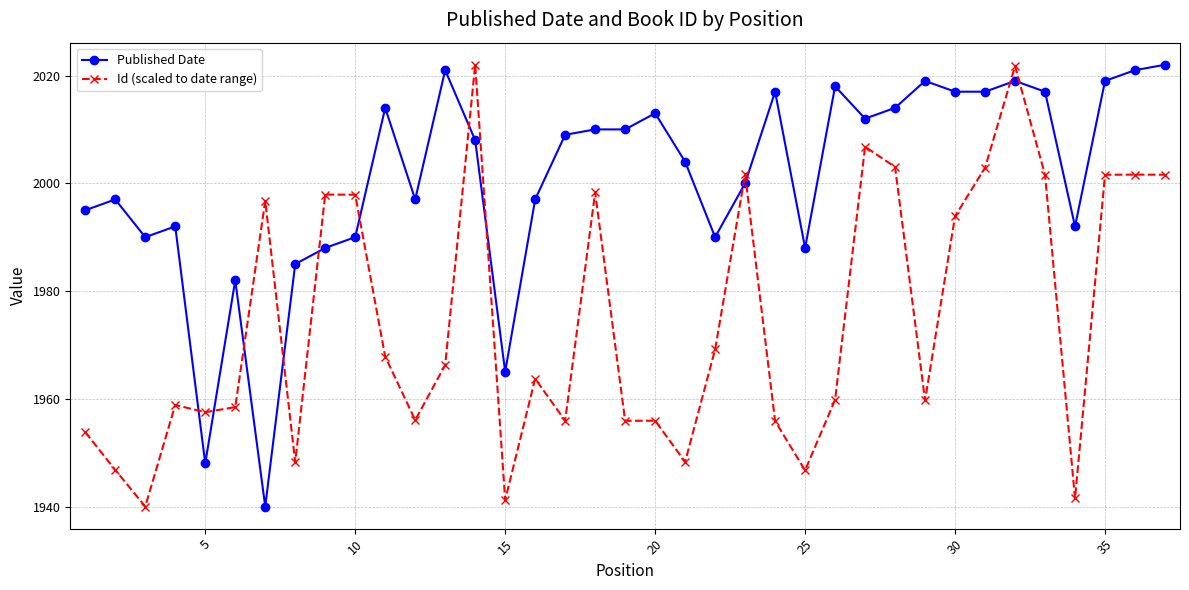

Which series has the largest total across all categories?

Published Date